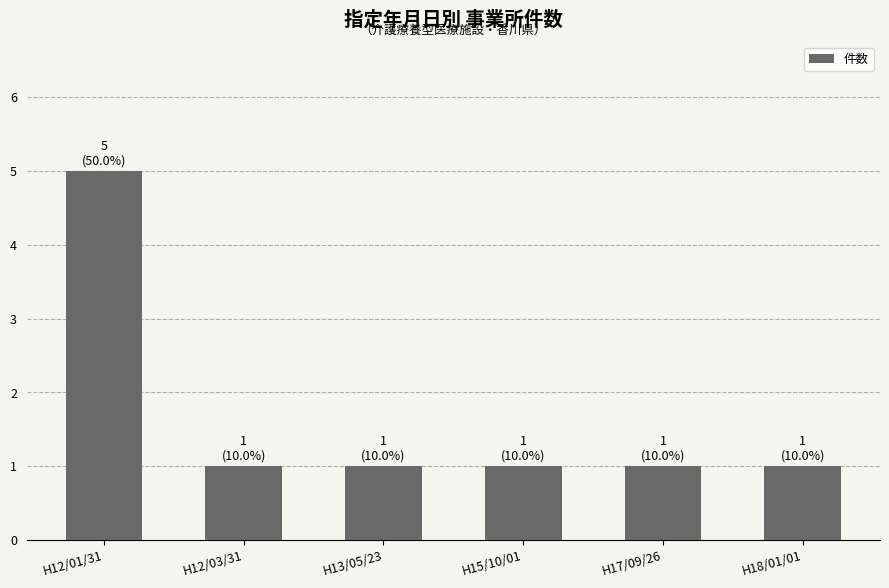

How many bars are there in total?

6